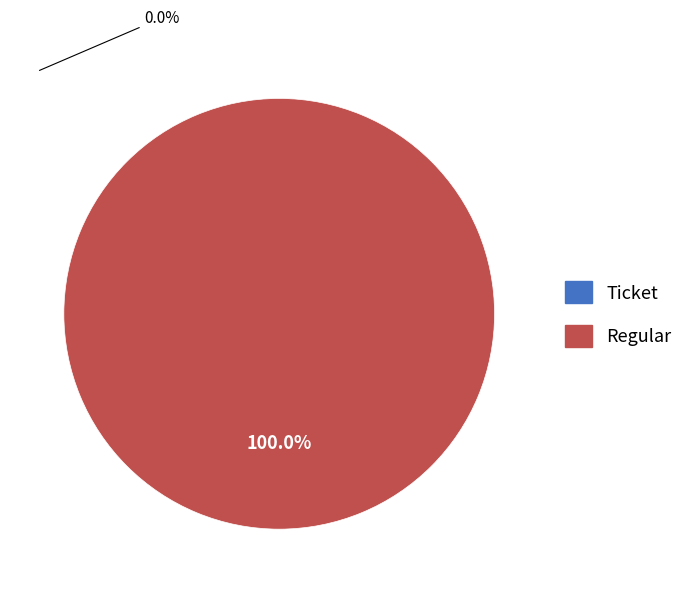

Combined, what portion of the pie is Ticket and Regular?

100.0%